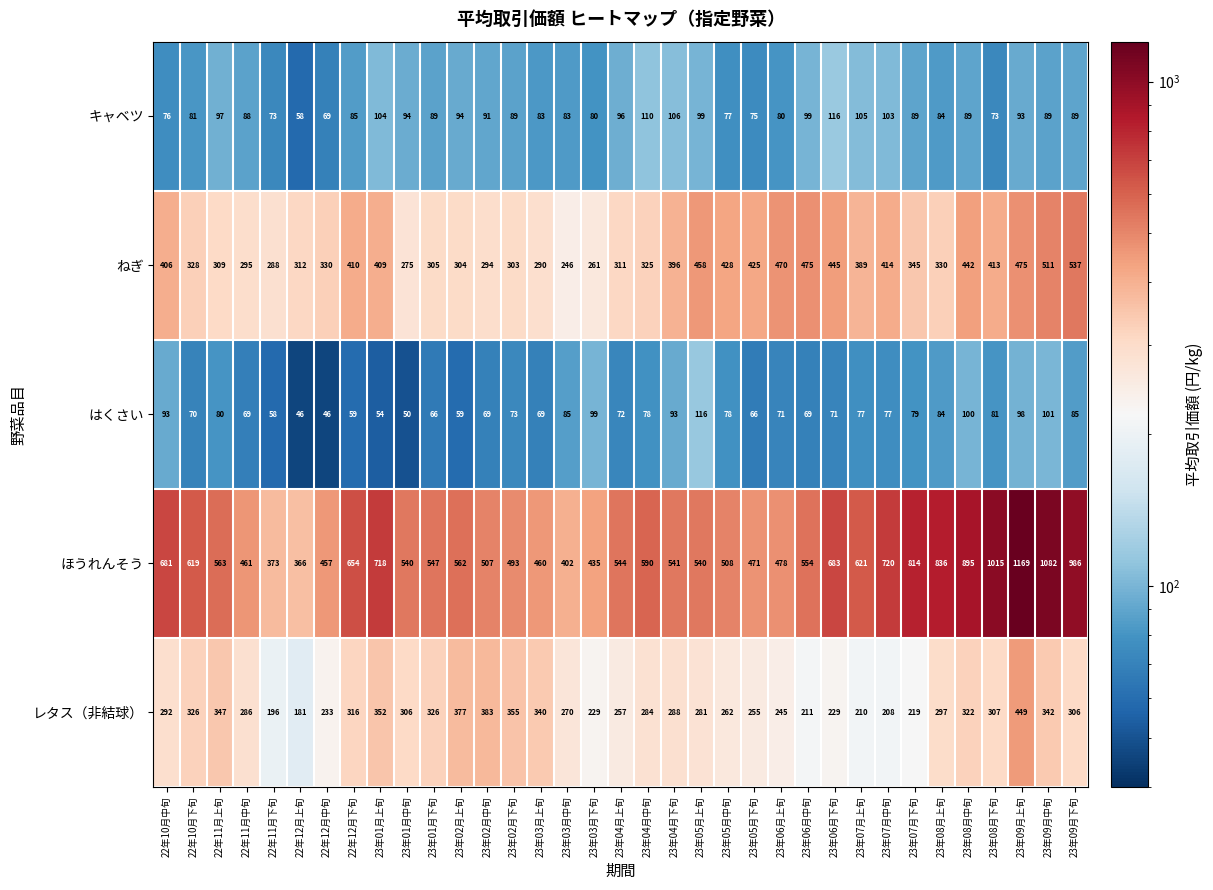

What is the sum of all レタス（非結球） values?

10087